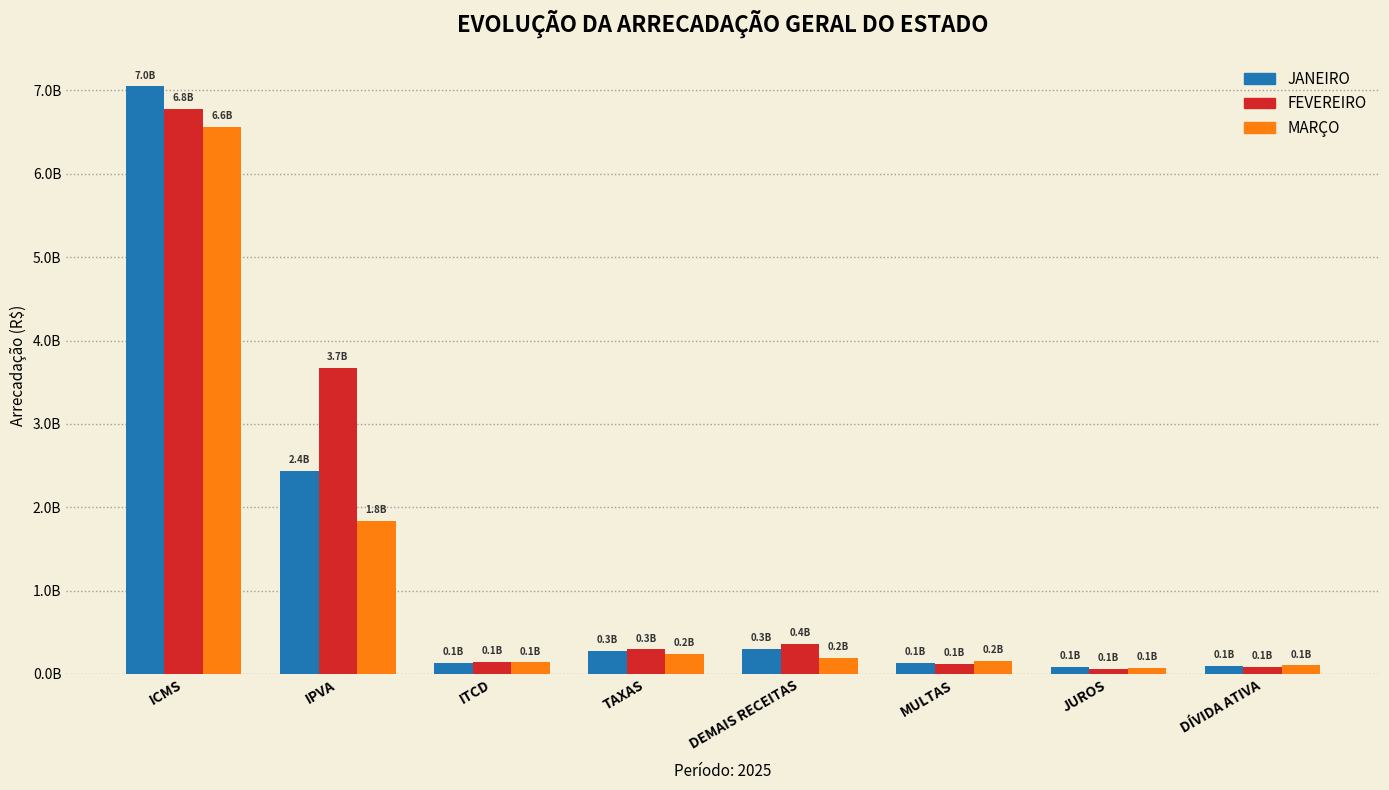

What is the smallest value displayed?

59250186.6